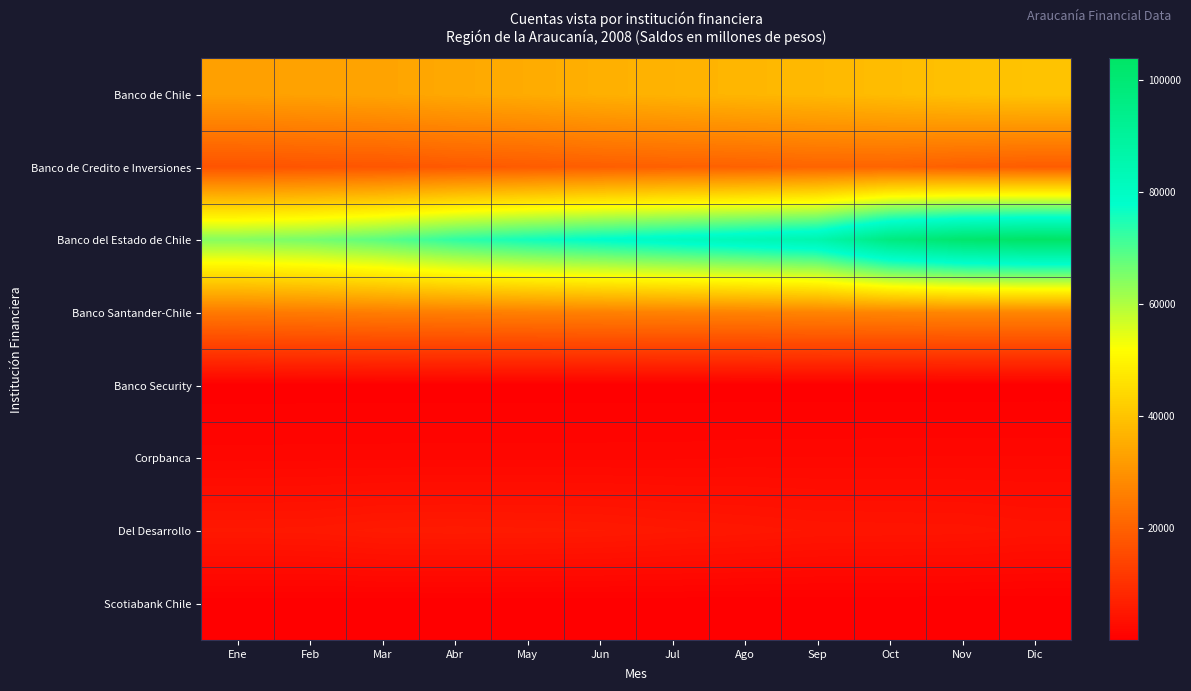

Reading left to right, transcribe all the data shown in this chart.

Banco de Chile: Ene=32649	Feb=33042	Mar=33509	Abr=34328	May=34934	Jun=35868	Jul=36502	Ago=37183	Sep=37673	Oct=38399	Nov=39305	Dic=39865
Banco de Credito e Inversiones: Ene=17111	Feb=17428	Mar=17620	Abr=18303	May=18752	Jun=19332	Jul=19803	Ago=20019	Sep=20579	Oct=20563	Nov=19582	Dic=18932
Banco del Estado de Chile: Ene=64267	Feb=65877	Mar=68770	Abr=72974	May=75977	Jun=78344	Jul=80669	Ago=82978	Sep=85414	Oct=97025	Nov=101914	Dic=103826
Banco Santander-Chile: Ene=24882	Feb=25202	Mar=25573	Abr=25793	May=26085	Jun=26334	Jul=26538	Ago=26680	Sep=26879	Oct=27141	Nov=27357	Dic=27350
Banco Security: Ene=77	Feb=76	Mar=77	Abr=78	May=76	Jun=76	Jul=75	Ago=73	Sep=74	Oct=74	Nov=73	Dic=76
Corpbanca: Ene=1498	Feb=1533	Mar=1540	Abr=1550	May=1566	Jun=1570	Jul=1576	Ago=1668	Sep=1672	Oct=1689	Nov=1702	Dic=1702
Del Desarrollo: Ene=5025	Feb=5071	Mar=5463	Abr=5535	May=5465	Jun=5352	Jul=5015	Ago=4748	Sep=4442	Oct=4375	Nov=4310	Dic=3985
Scotiabank Chile: Ene=39	Feb=39	Mar=39	Abr=40	May=41	Jun=41	Jul=41	Ago=41	Sep=41	Oct=41	Nov=40	Dic=40